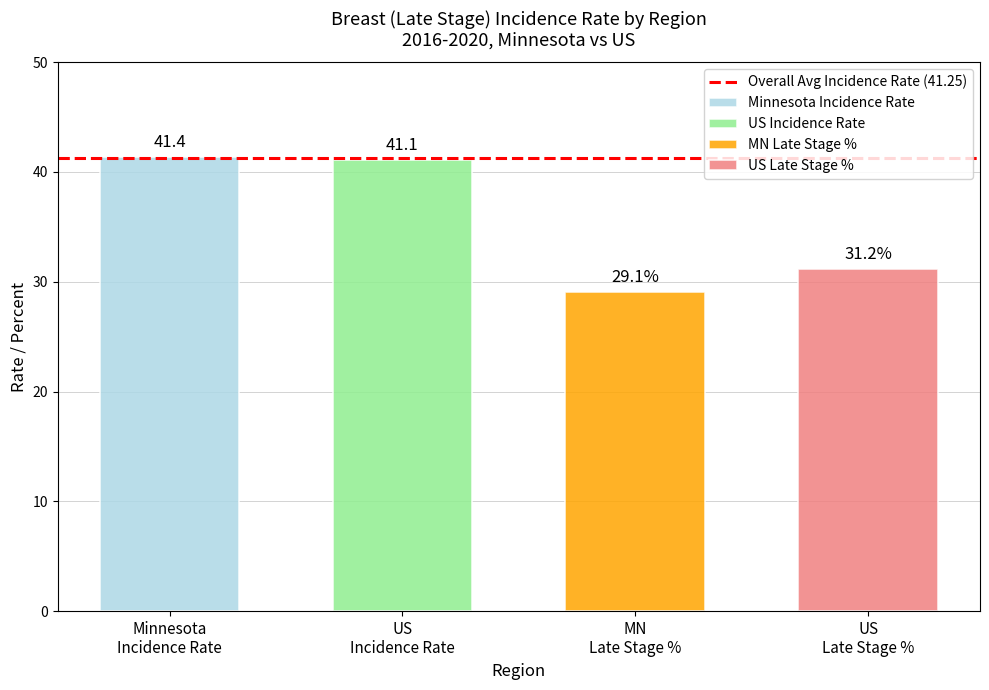

The chart shows a value of 7.6 at US Late Stage %. True or false?

False